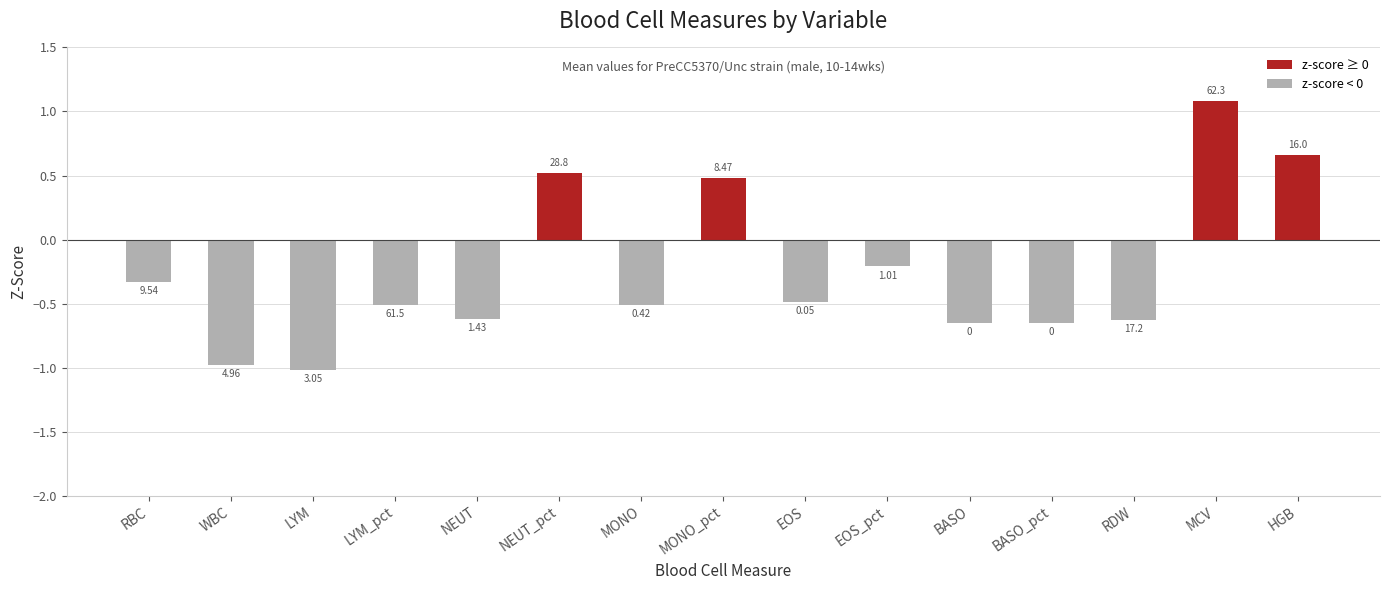

Are the bars horizontal?

No